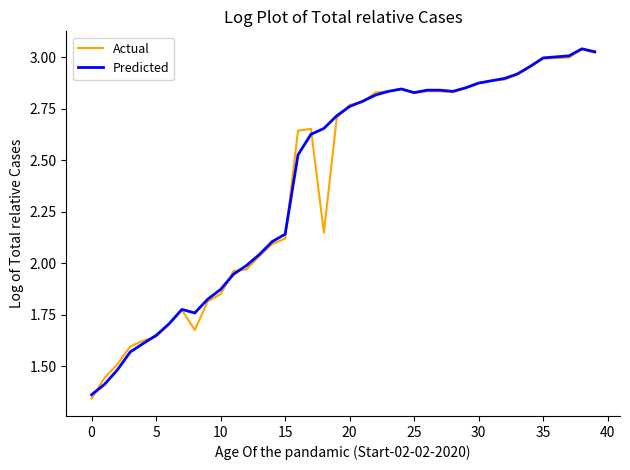

What are all the series names shown in the legend?

Actual, Predicted